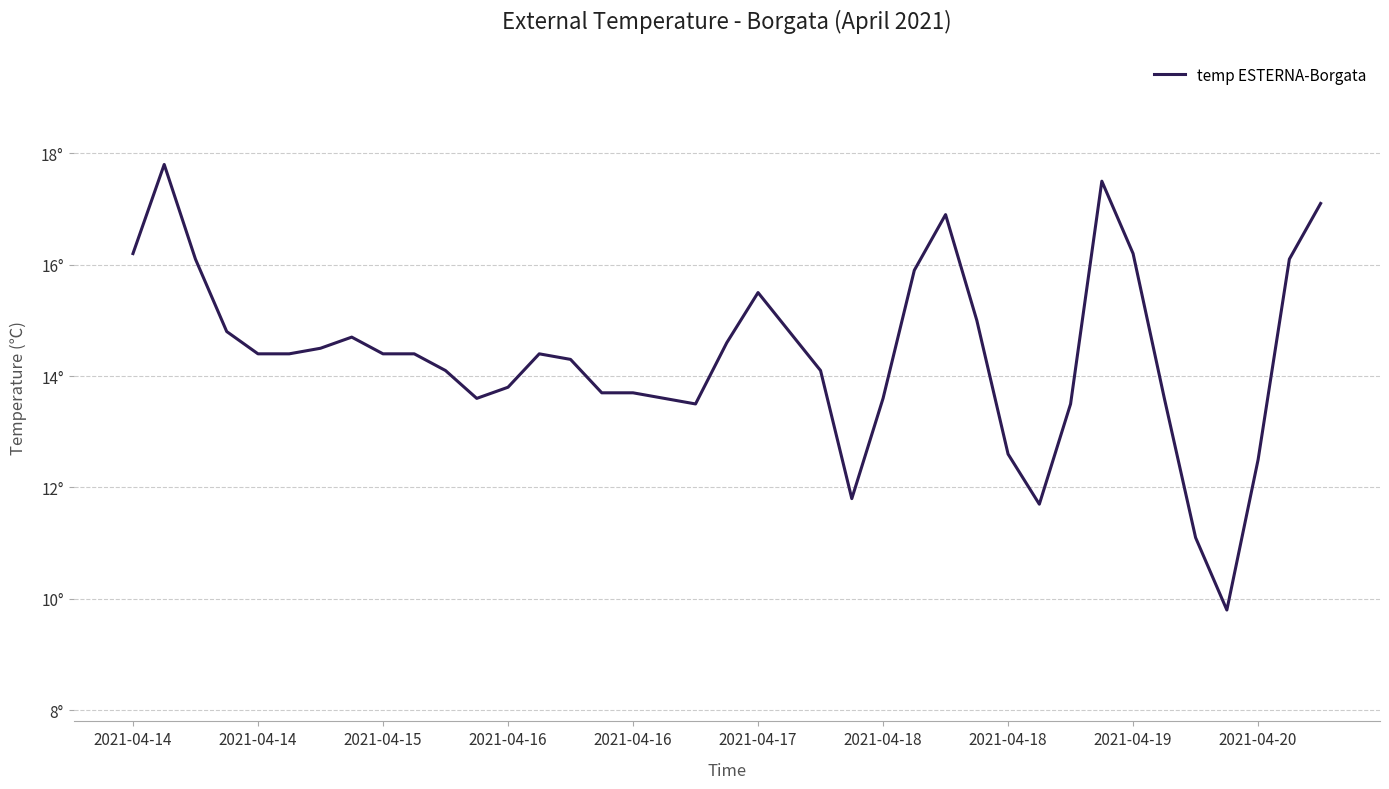

Reading left to right, extract all data points from this chart.

16.2	17.8	16.1	14.8	14.4	14.4	14.5	14.7	14.4	14.4	14.1	13.6	13.8	14.4	14.3	13.7	13.7	13.6	13.5	14.6	15.5	14.8	14.1	11.8	13.6	15.9	16.9	15.0	12.6	11.7	13.5	17.5	16.2	13.6	11.1	9.8	12.5	16.1	17.1